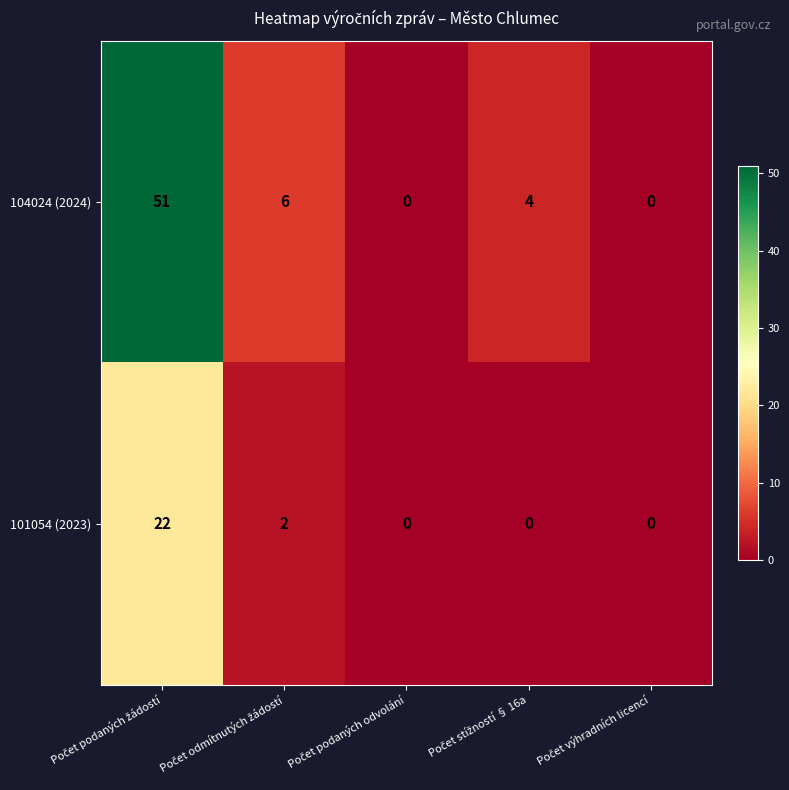

List the series in order of their peak value, highest first.

104024 (2024), 101054 (2023)